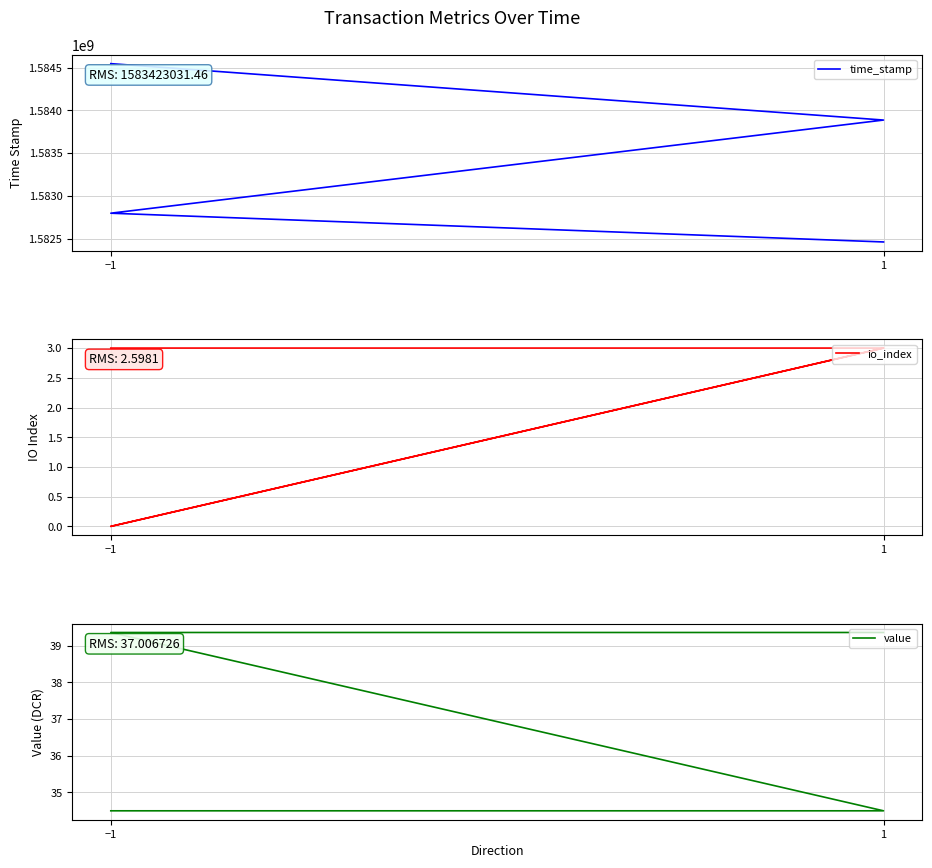

At which label is value closest to 36?

−1